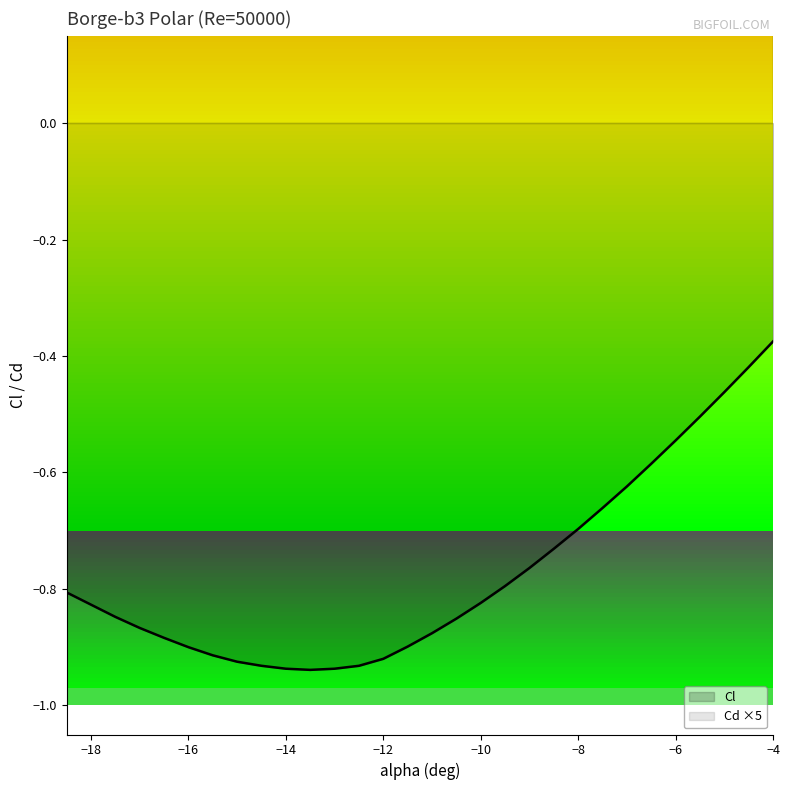

Is it true that Cl equals -0.2 at -7.0?

False